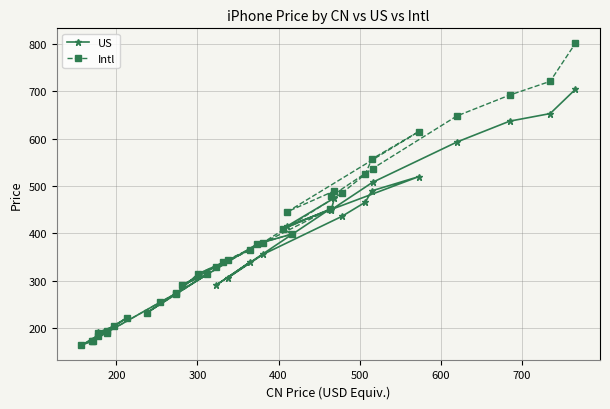

True or false: US and Intl intersect in this chart.

False